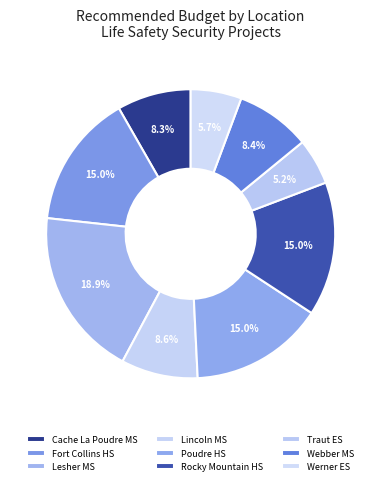

To the nearest percent, what portion does Fort Collins HS represent?

15%